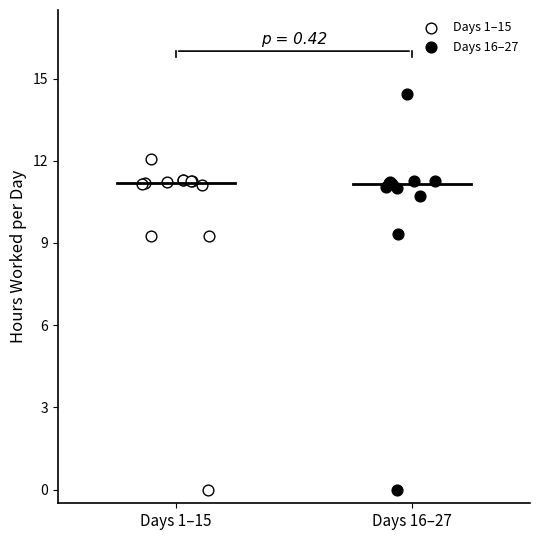

Which series has the widest spread of Y values?

Days 16–27